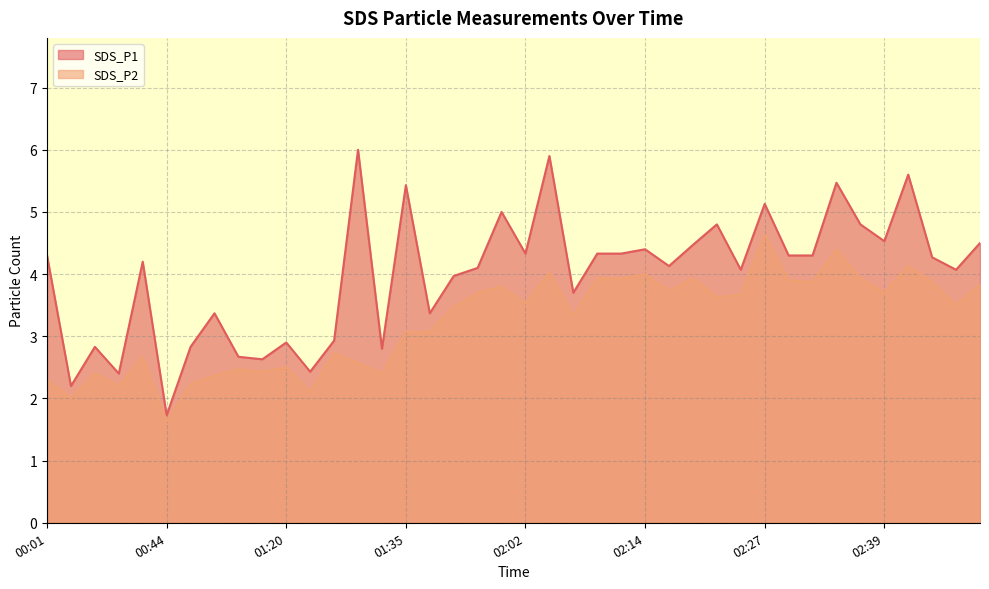

Which series changed the most between 01:25 and 02:27?

SDS_P1